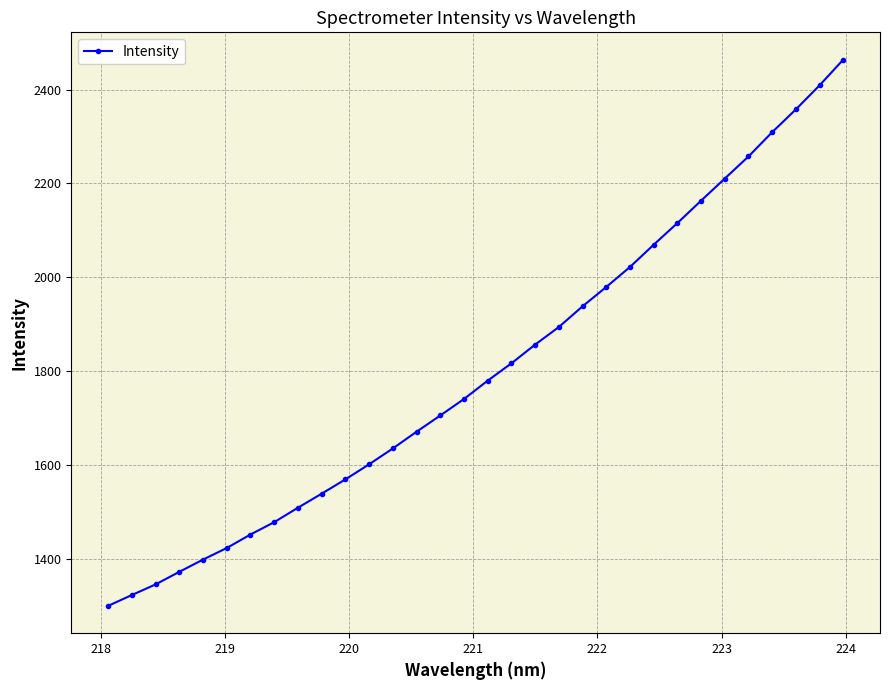

True or false: there are more than 1 points higher than both neighbors.

False